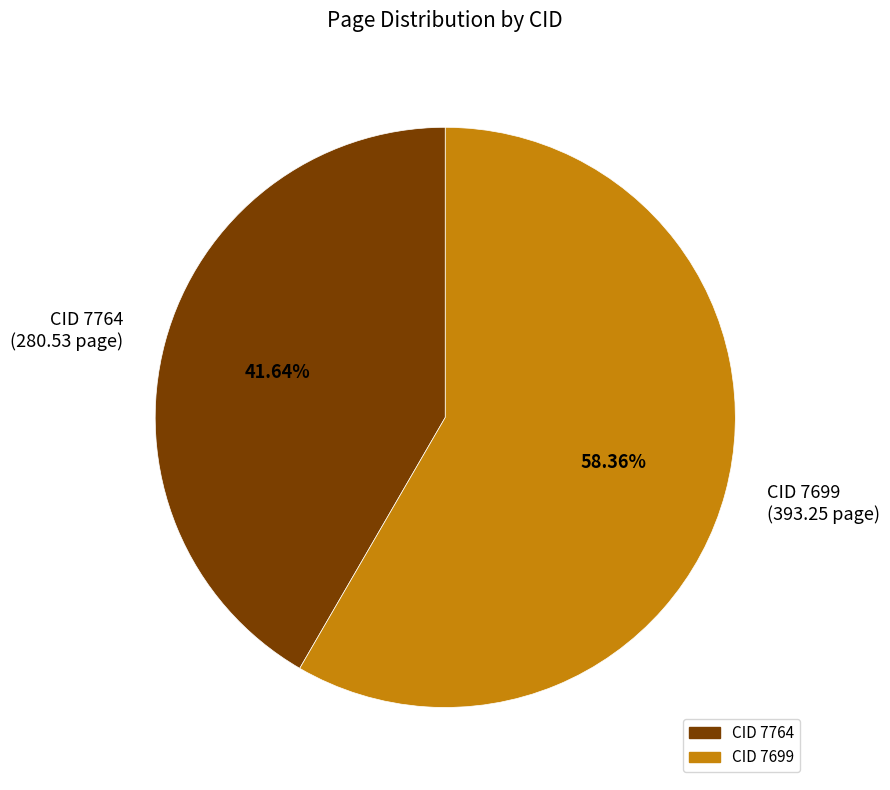

Do CID 7699 (393.25 page) and CID 7764 (280.53 page) together represent more than half of the pie?

Yes